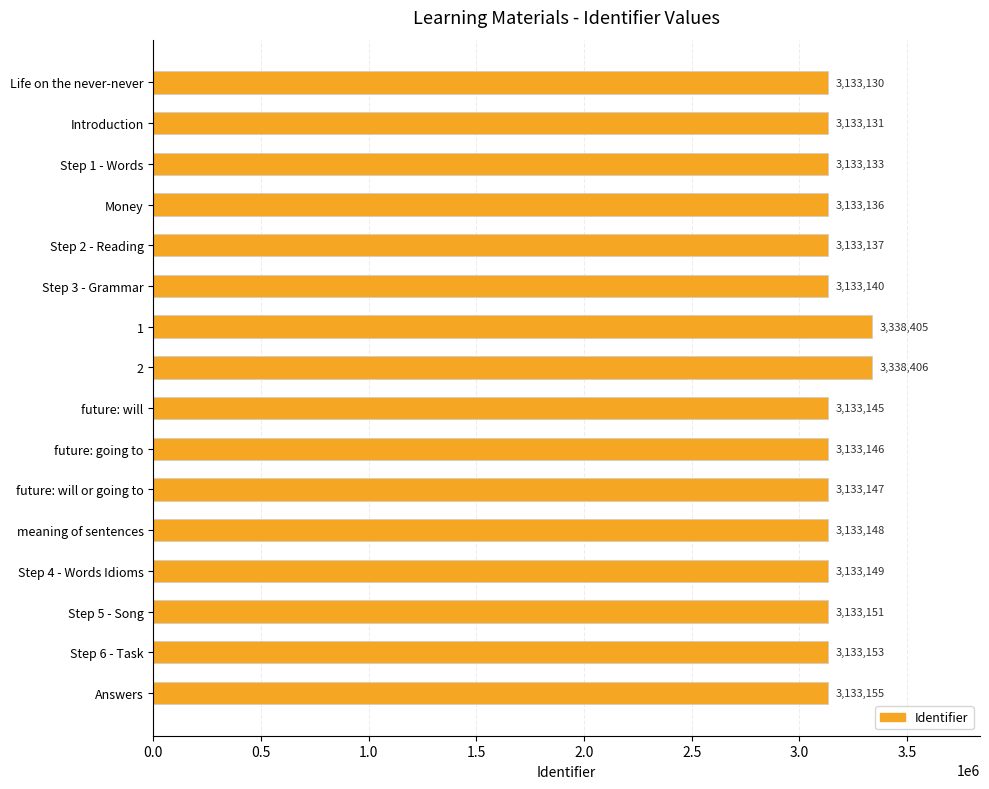

Reading top to bottom, what are all the values shown in this chart?

Life on the never-never=3133130	Introduction=3133131	Step 1 - Words=3133133	Money=3133136	Step 2 - Reading=3133137	Step 3 - Grammar=3133140	1=3338405	2=3338406	future: will=3133145	future: going to=3133146	future: will or going to=3133147	meaning of sentences=3133148	Step 4 - Words Idioms=3133149	Step 5 - Song=3133151	Step 6 - Task=3133153	Answers=3133155